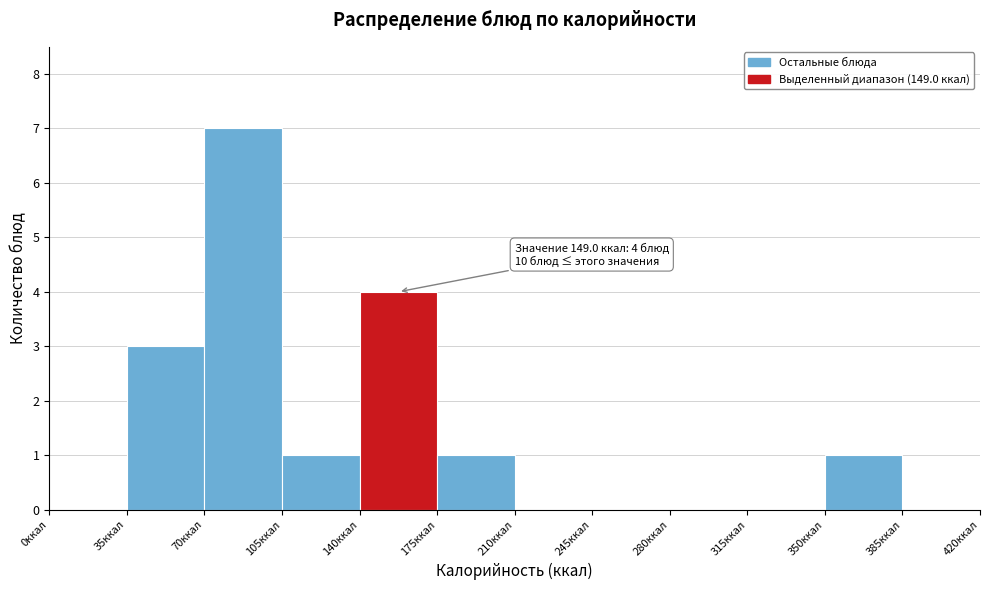

Which range on the x-axis has the tallest bar?

70 to 105